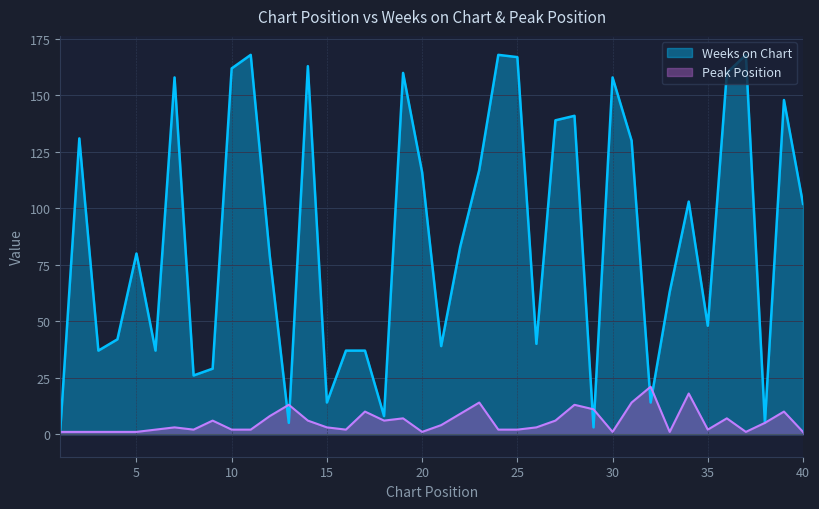

At which category is the sum across all series the highest?

11